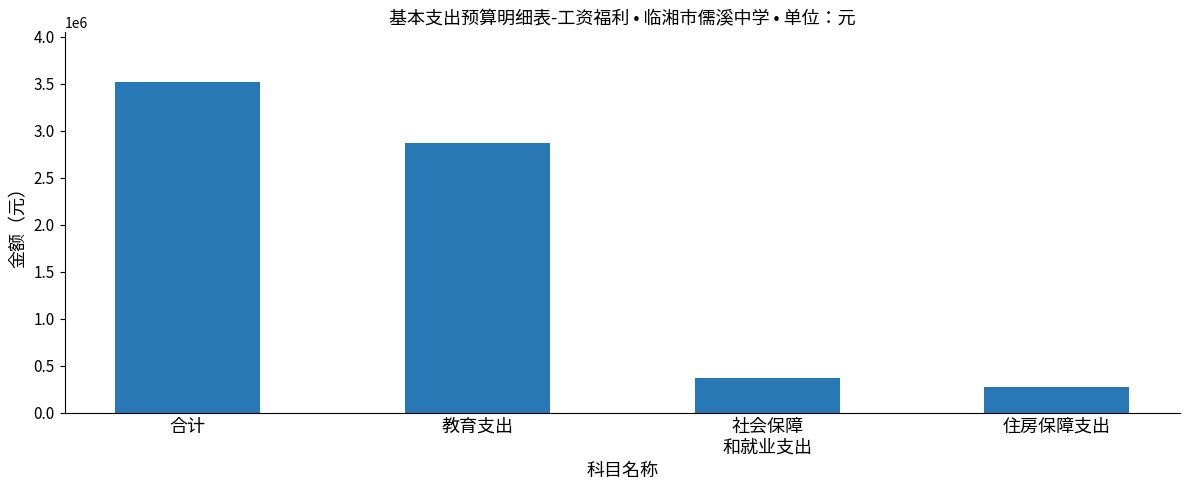

Reading right to left, what are all the values shown in this chart?

住房保障支出=277907.0	社会保障
和就业支出=370542.7	教育支出=2870078.3	合计=3518528.0